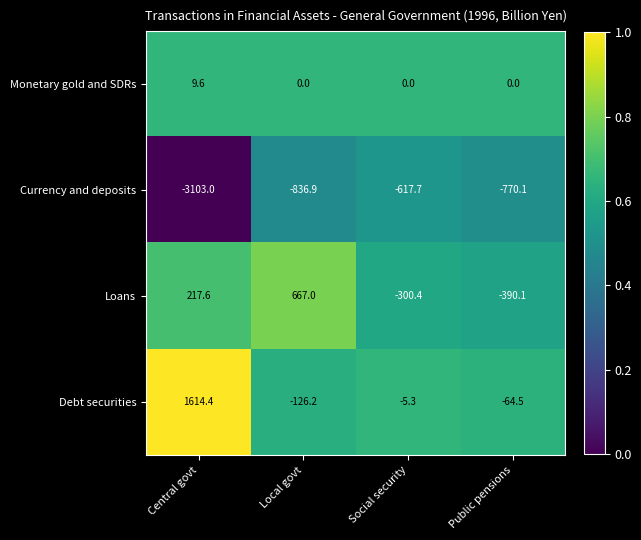

Rank the series at Public pensions from highest to lowest value.

Monetary gold and SDRs, Debt securities, Loans, Currency and deposits